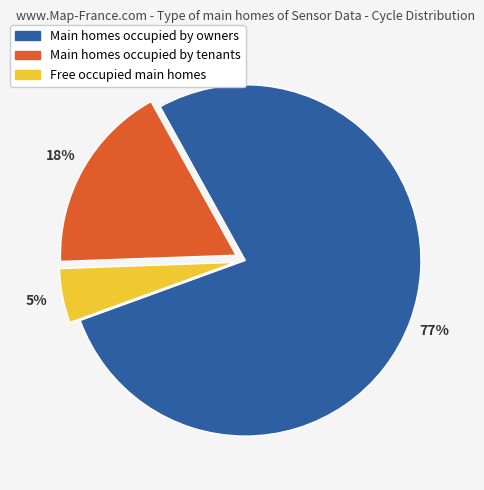

Is there any slice that represents more than half of the pie?

Yes